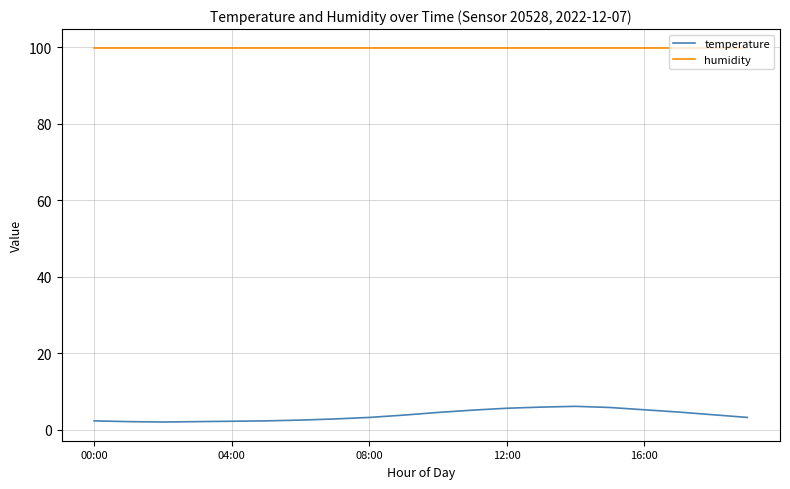

Rank the series by their maximum value, from lowest to highest.

temperature, humidity